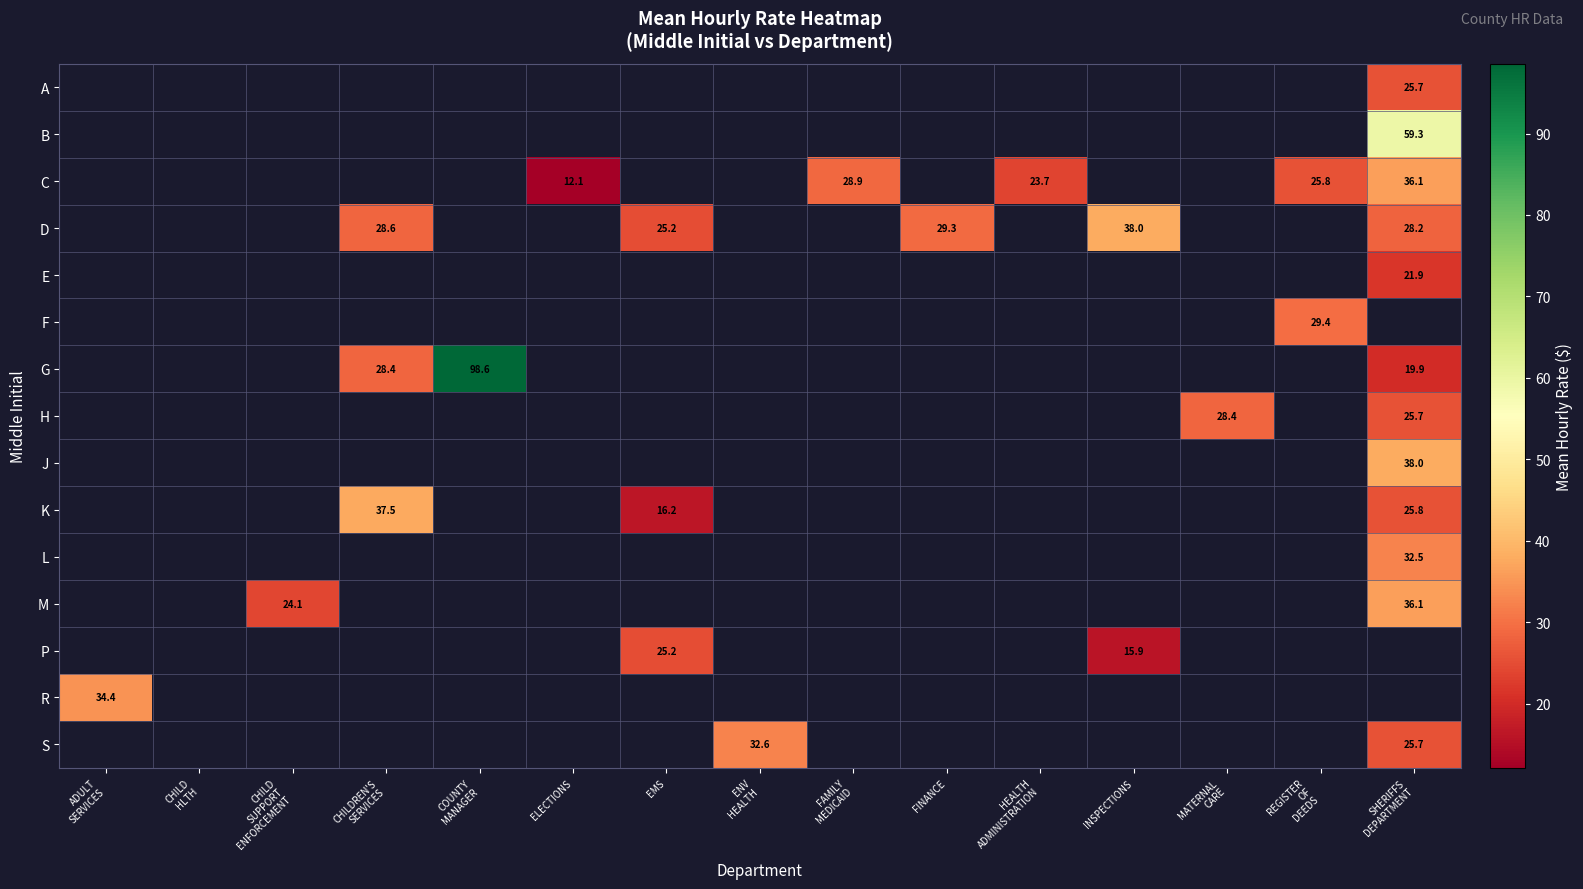

What is the greatest value displayed?

98.6